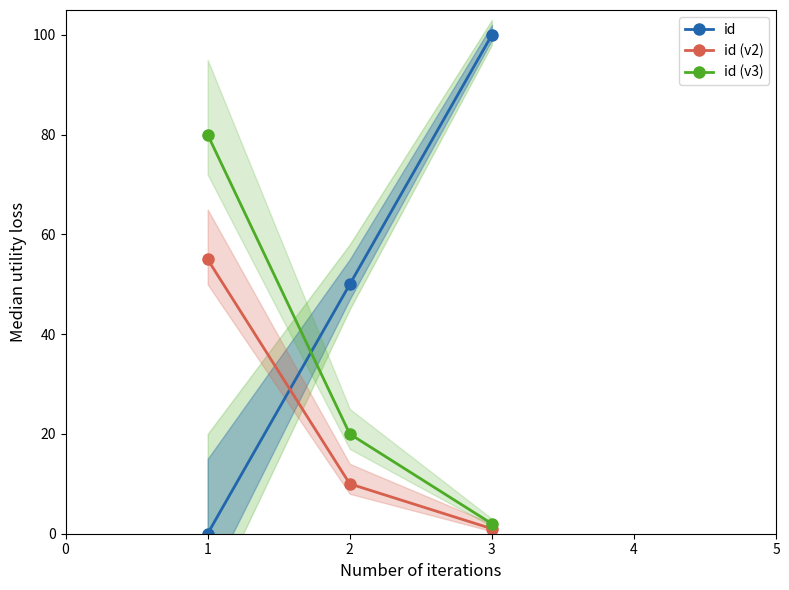

How many data points in id are less than 50?

1